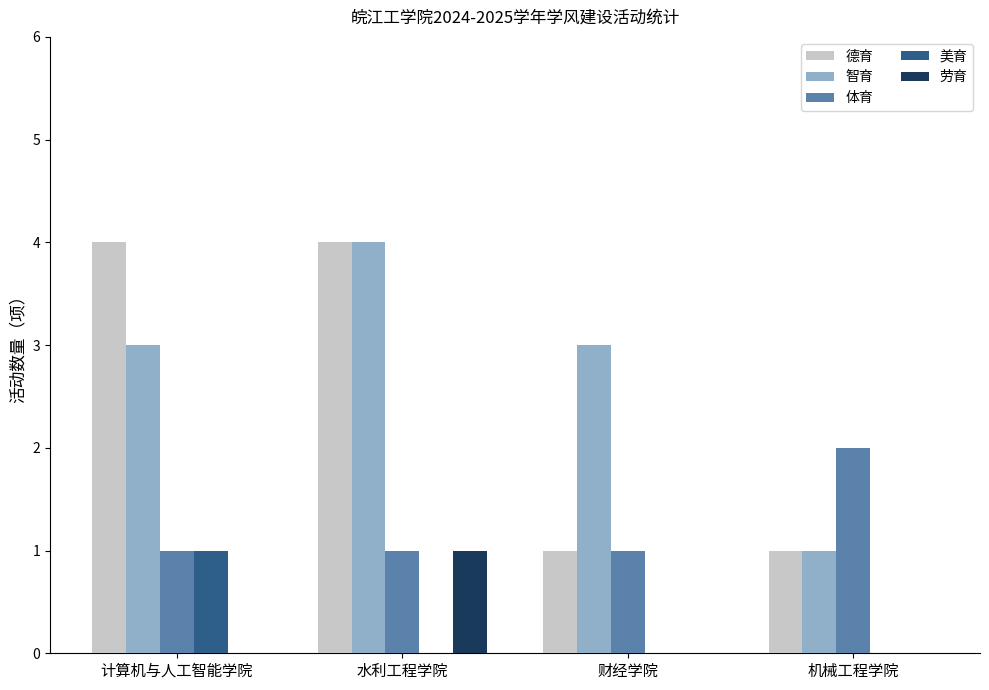

The 劳育 series shows 0 at 计算机与人工智能学院. True or false?

True